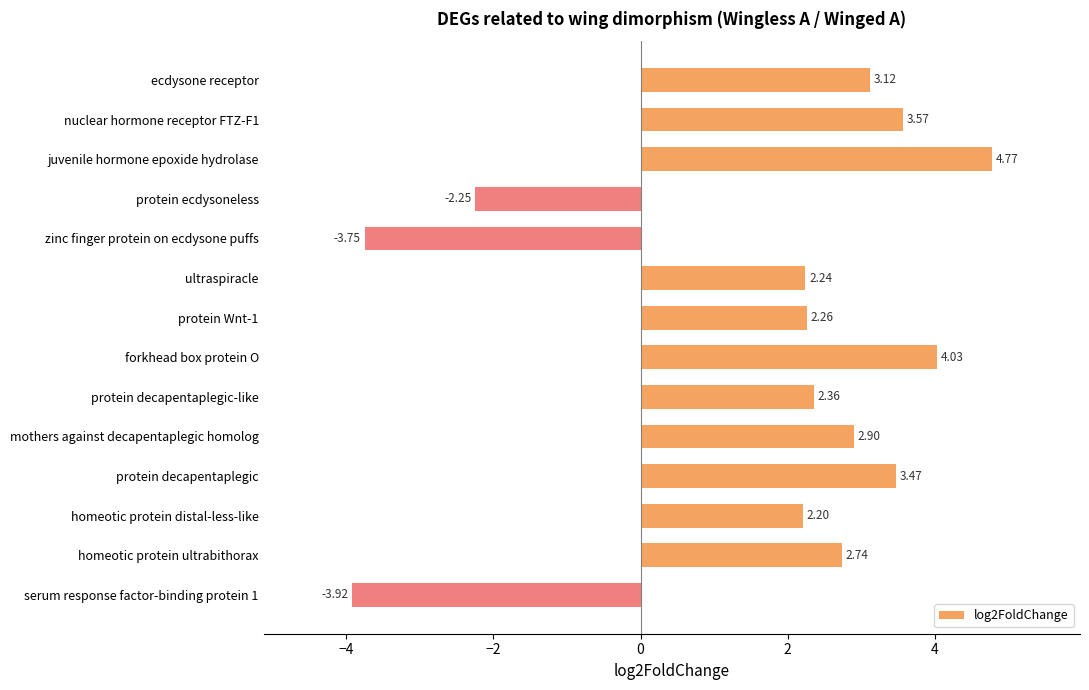

How many distinct data groups are displayed?

1